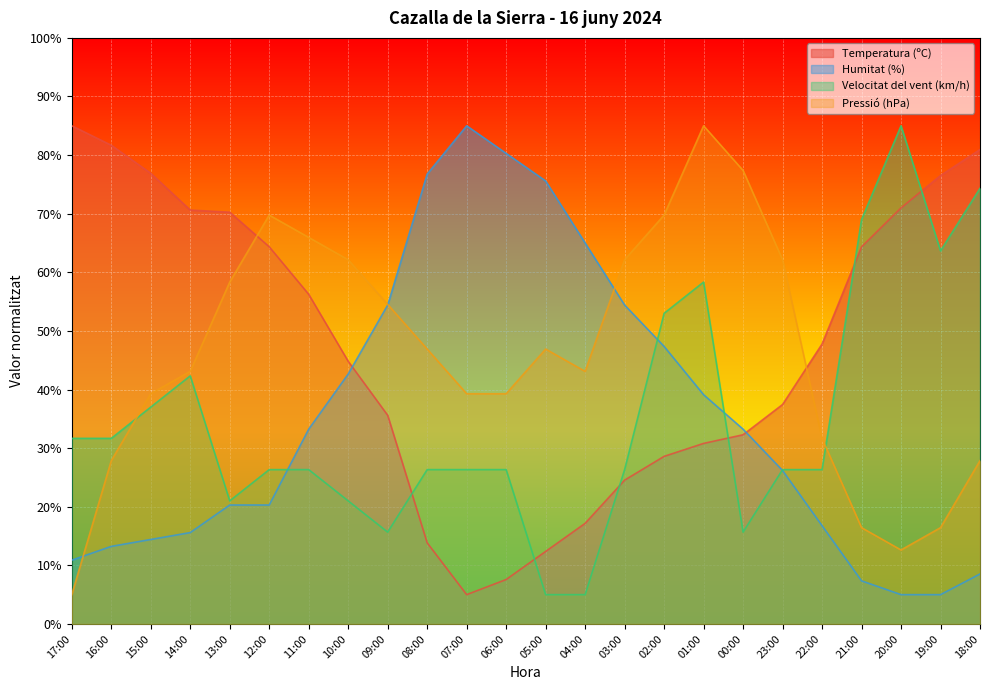

At which category is the sum across all series the highest?

01:00